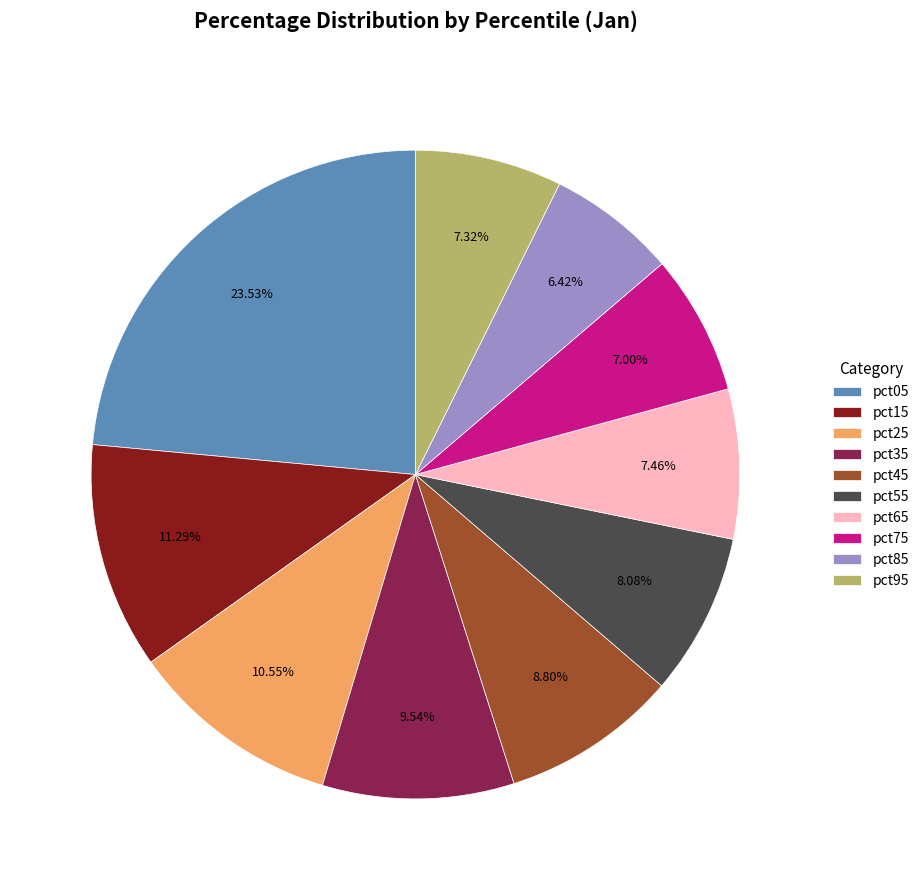

How many segments does this pie chart have?

10